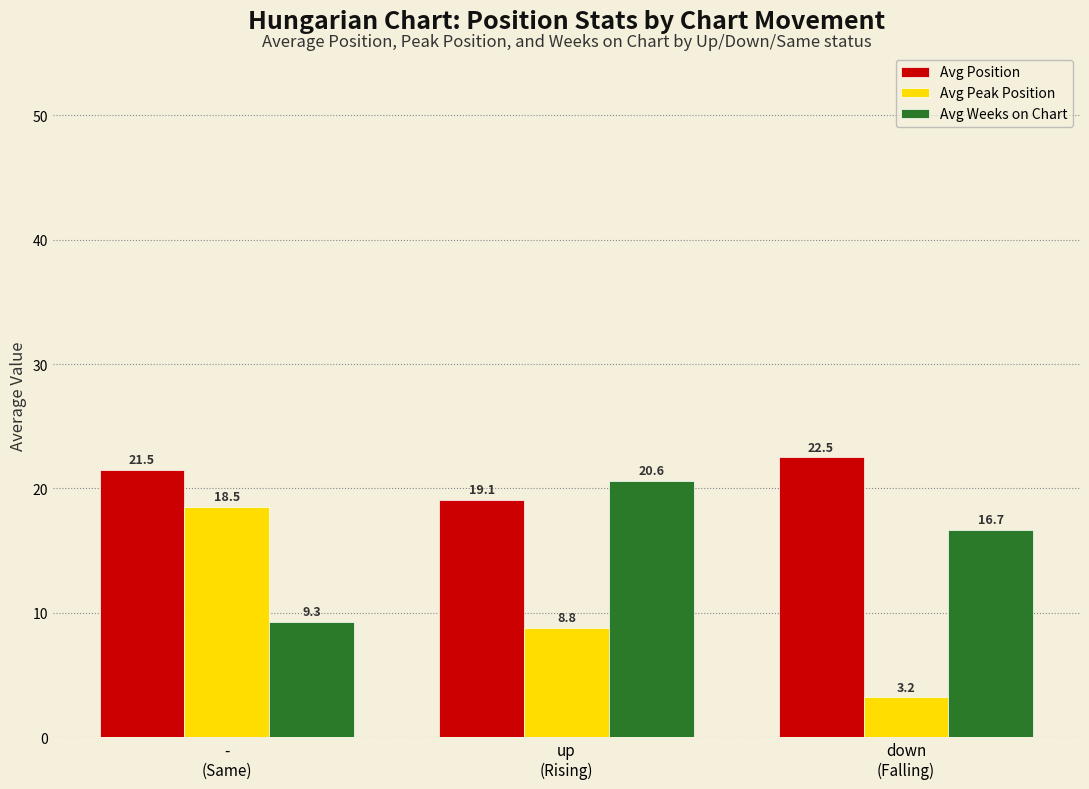

True or false: Avg Peak Position has a value of 3.2 at down
(Falling).

True